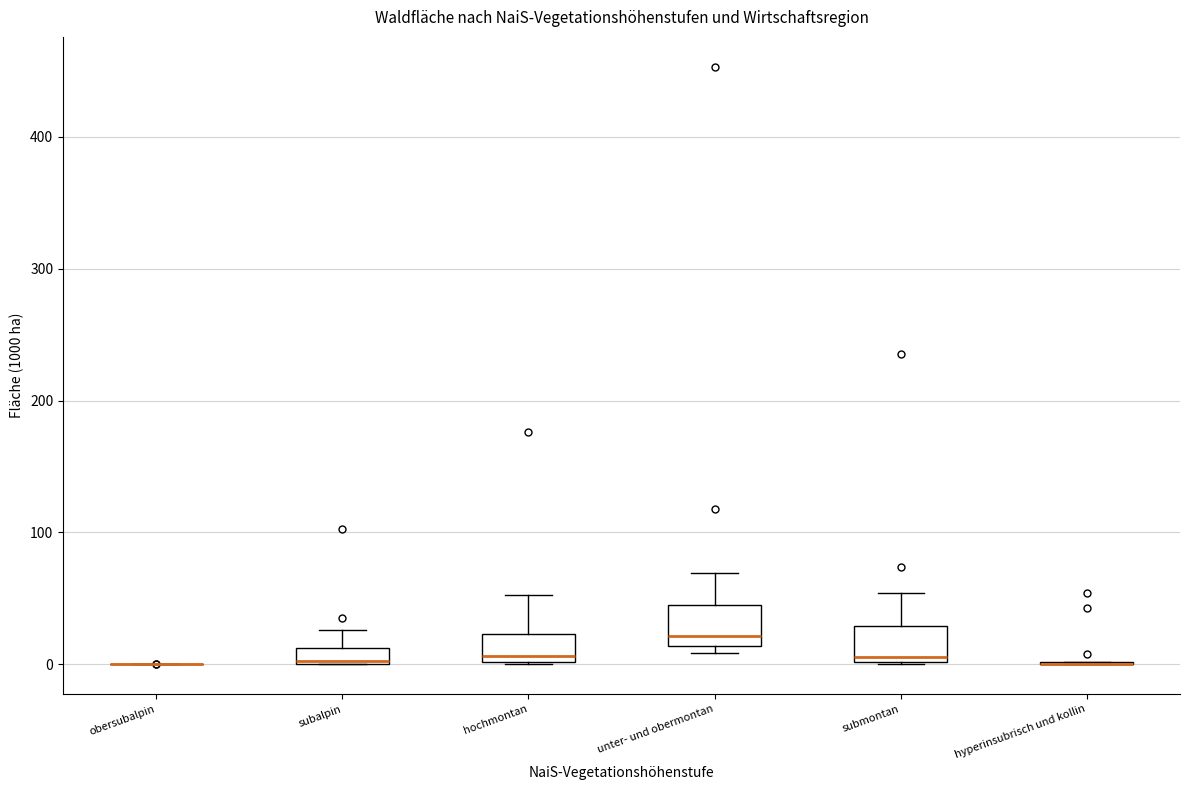

Where does the upper whisker of the box for subalpin end on the y-axis? The values are not printed on the chart, so give them approximately, as read against the axis.

30